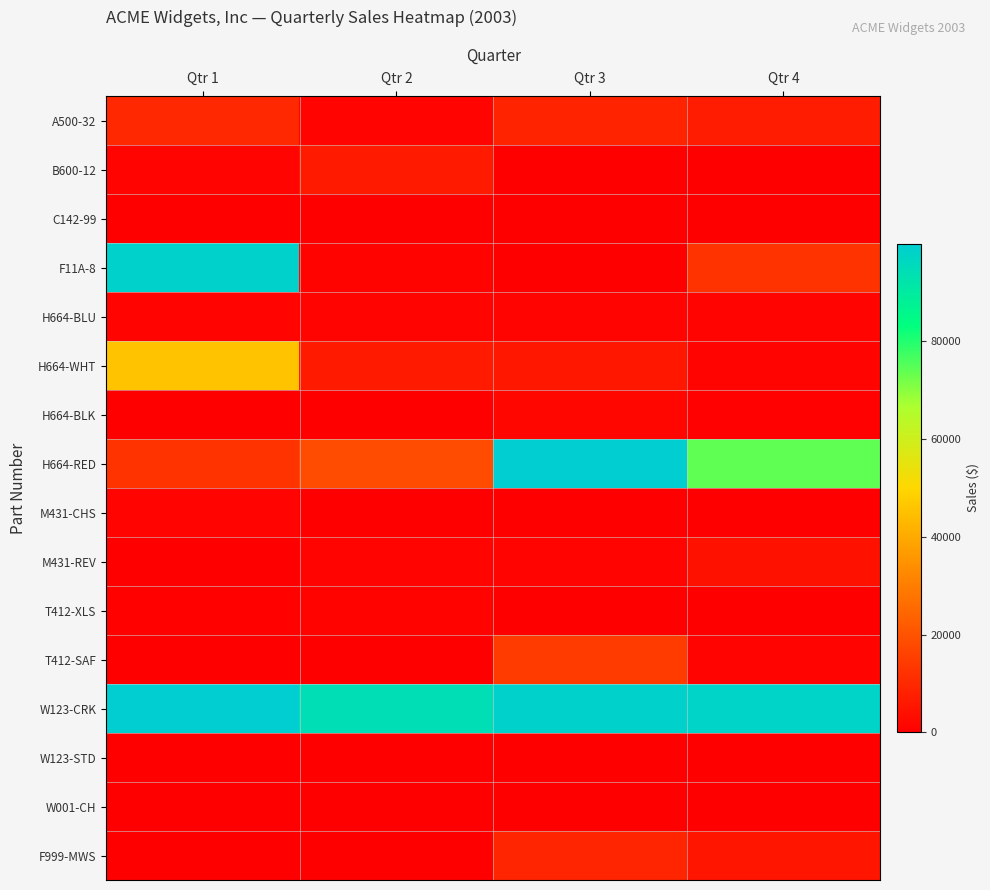

How many series are shown in this chart?

16